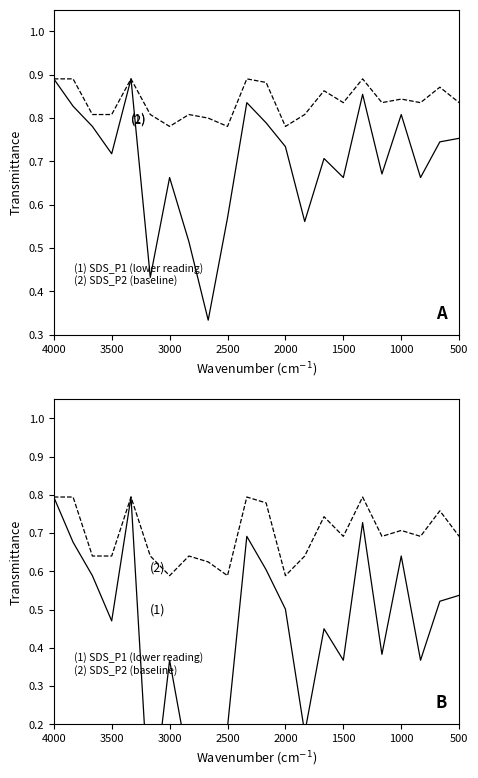

Which category has the lowest value across all series?

8